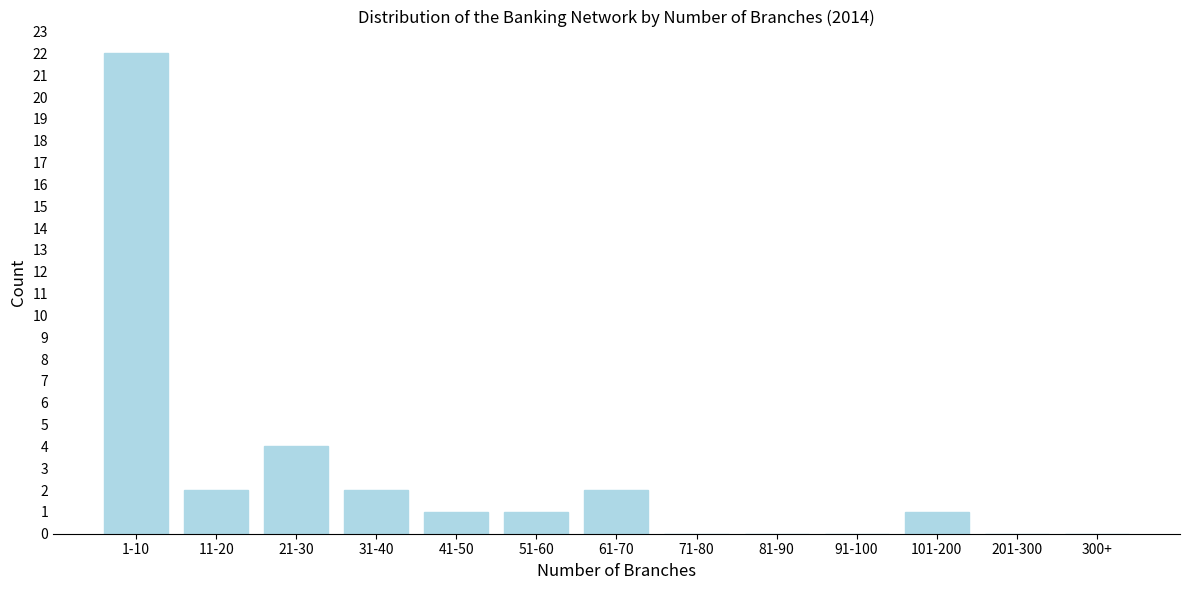

Reading left to right, list all the values displayed in this chart.

1-10=22	11-20=2	21-30=4	31-40=2	41-50=1	51-60=1	61-70=2	71-80=0	81-90=0	91-100=0	101-200=1	201-300=0	300+=0